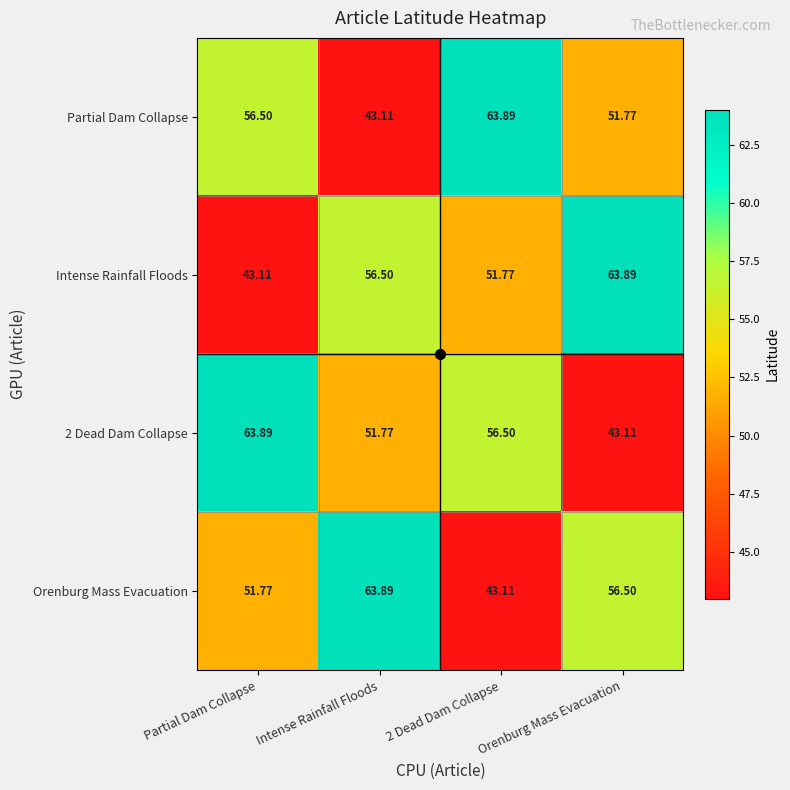

At which label does 2 Dead Dam Collapse reach its peak?

Partial Dam Collapse